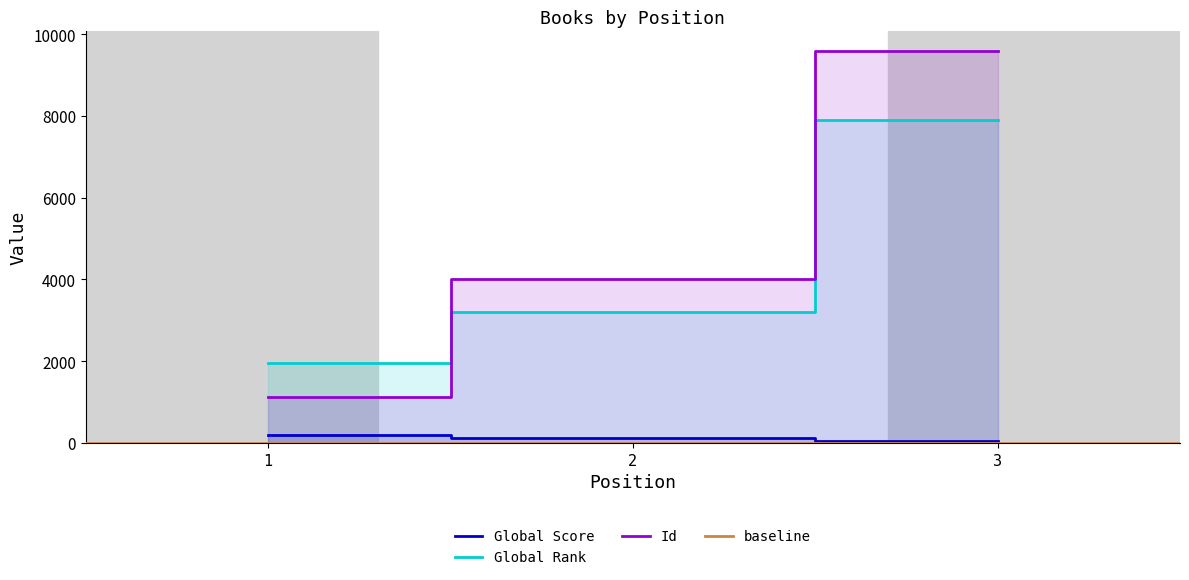

What is the value of the Global Score point at the 1st from the left?

195